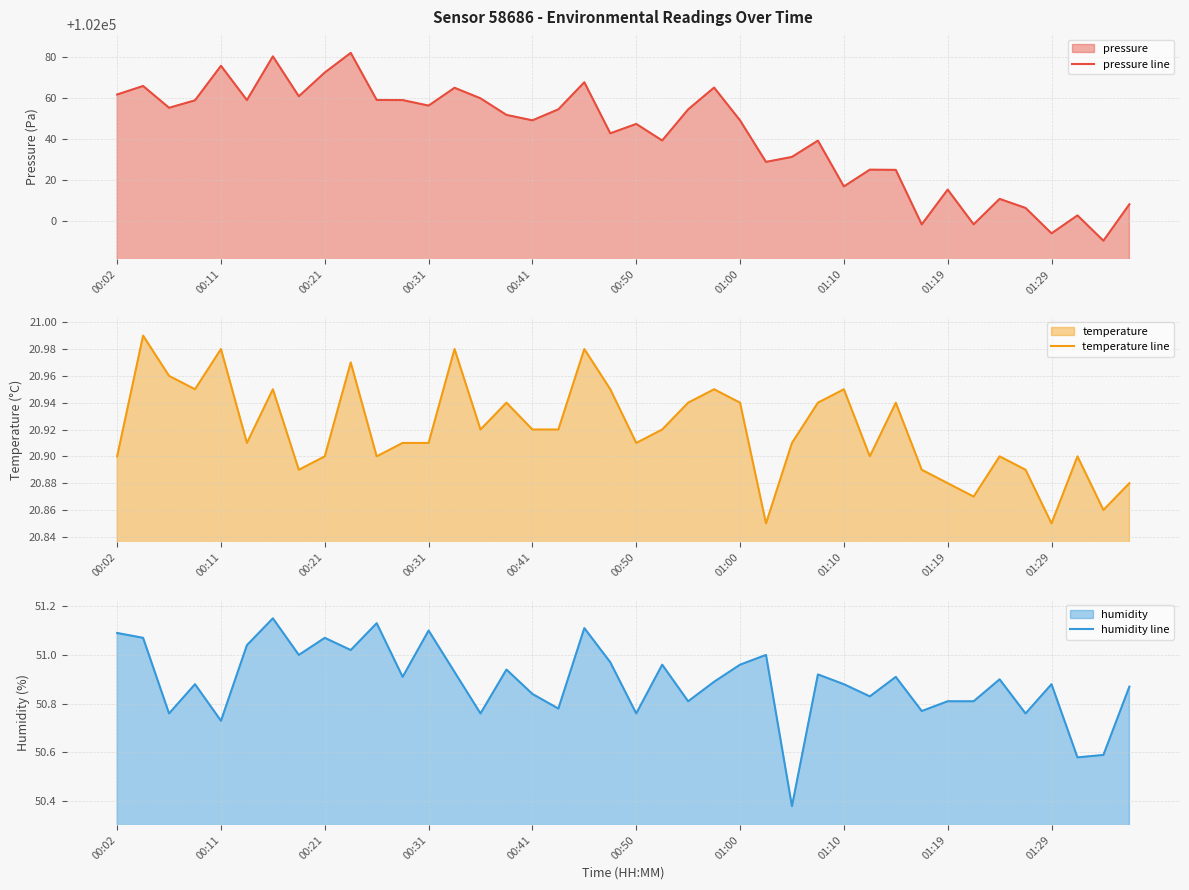

What is the minimum value for pressure line?

101990.5